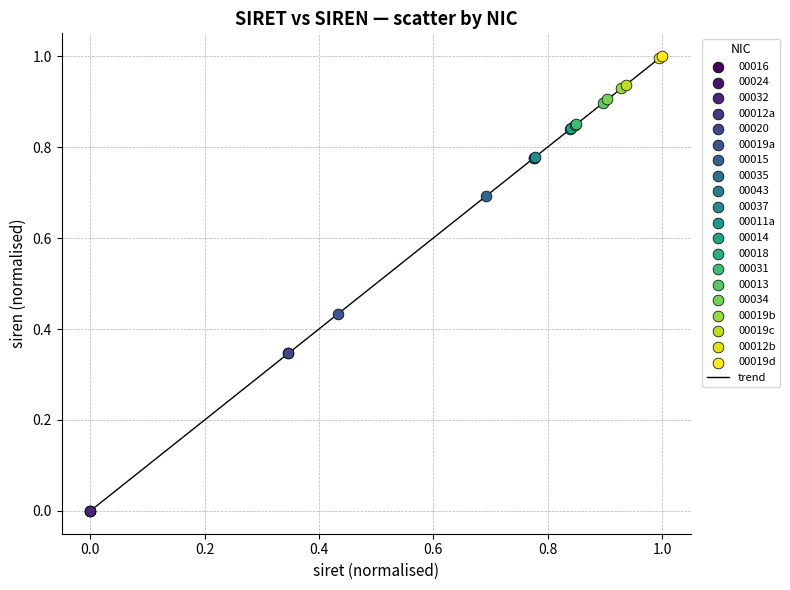

What is the greatest value displayed?

1.0